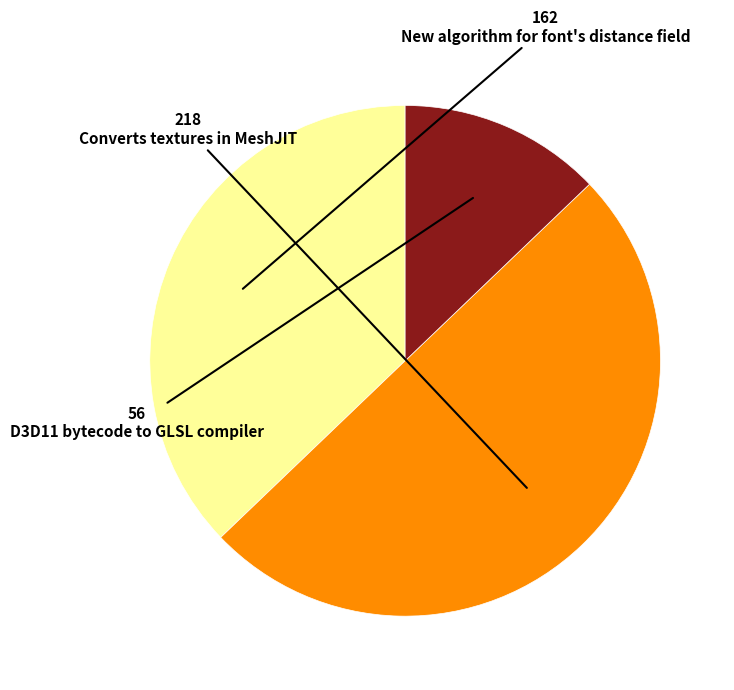

True or false: Converts textures in MeshJIT accounts for 40% of the total.

False